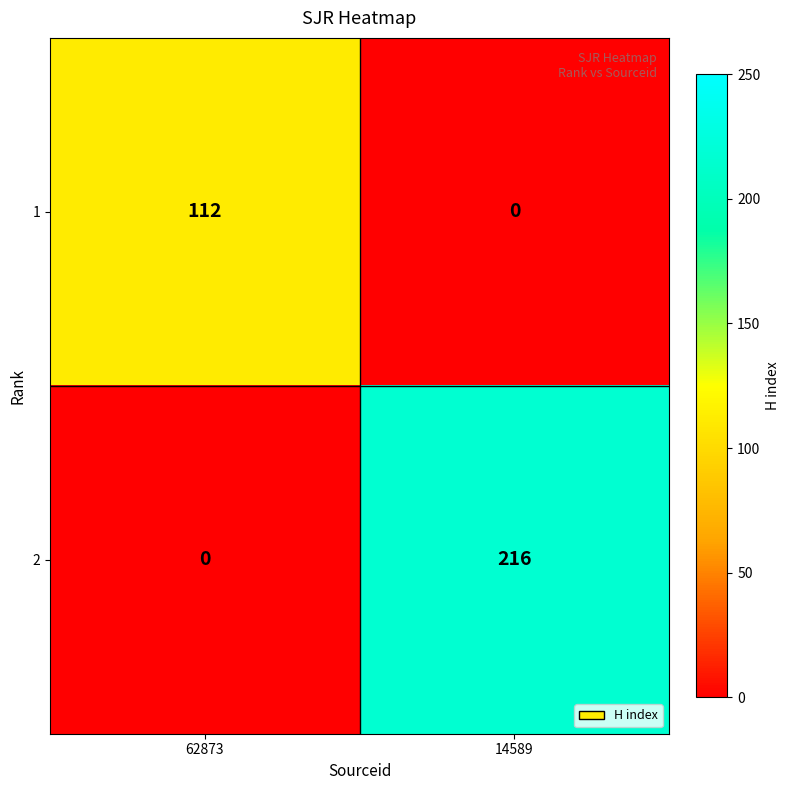

Between 62873 and 14589, which series saw the biggest shift?

2